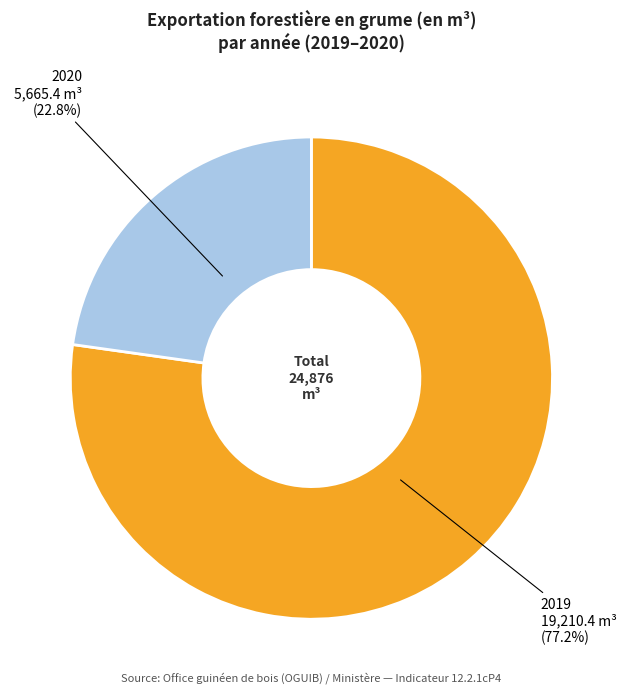

To the nearest percent, what percentage of the pie is 2020?

23%